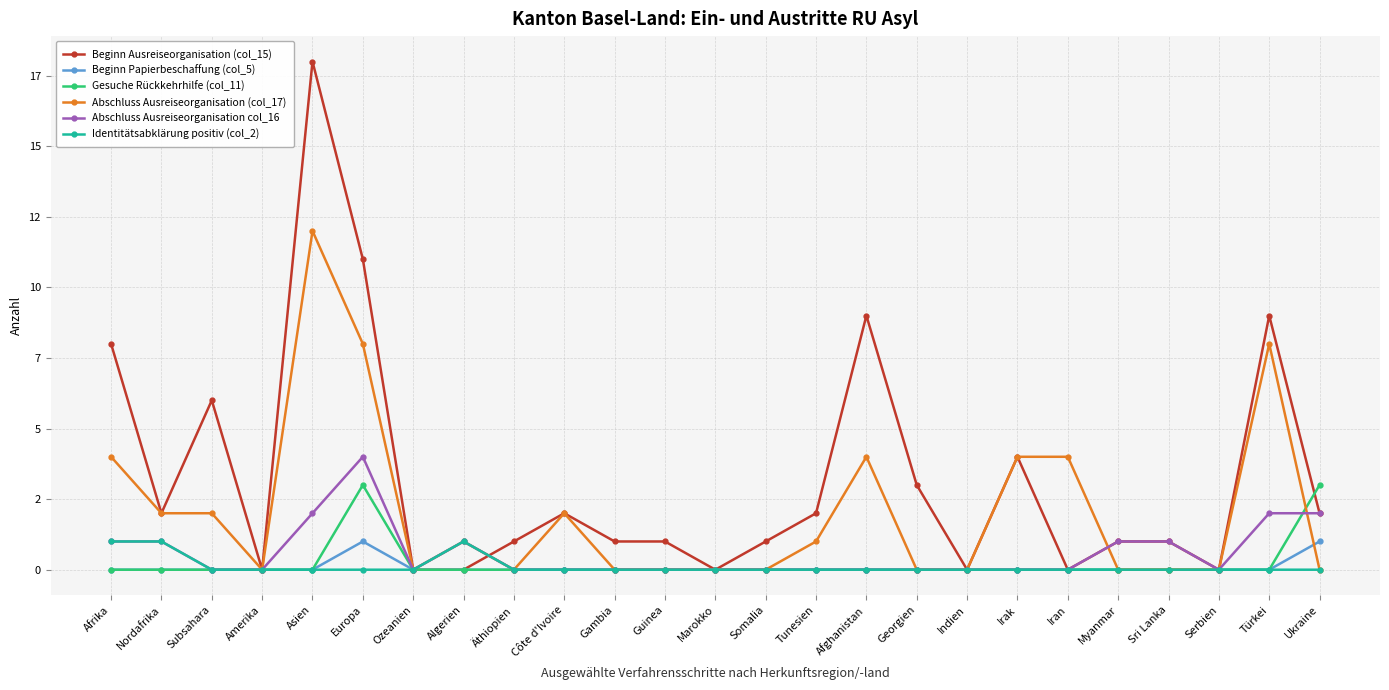

At which category does the chart reach its peak across all series?

Asien